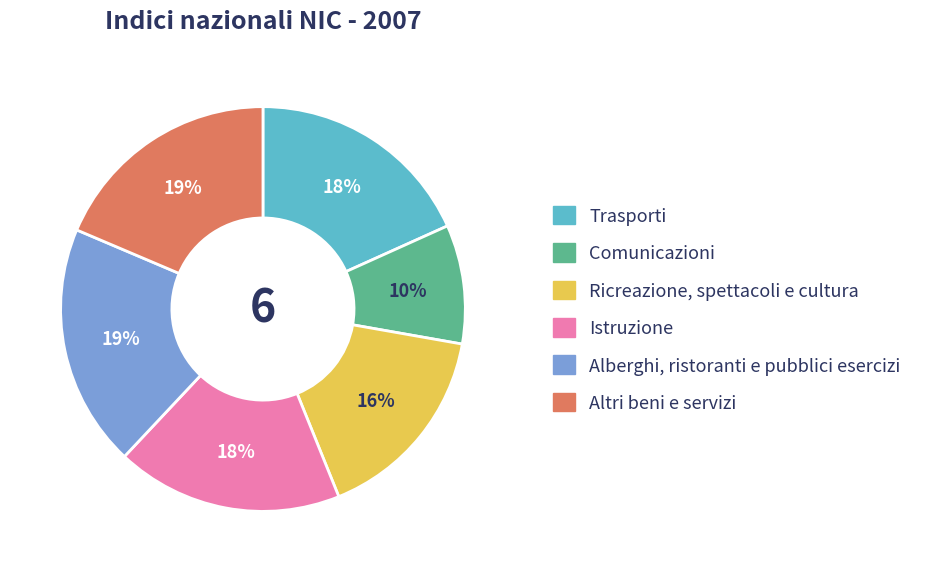

How many slices are in this pie chart?

6